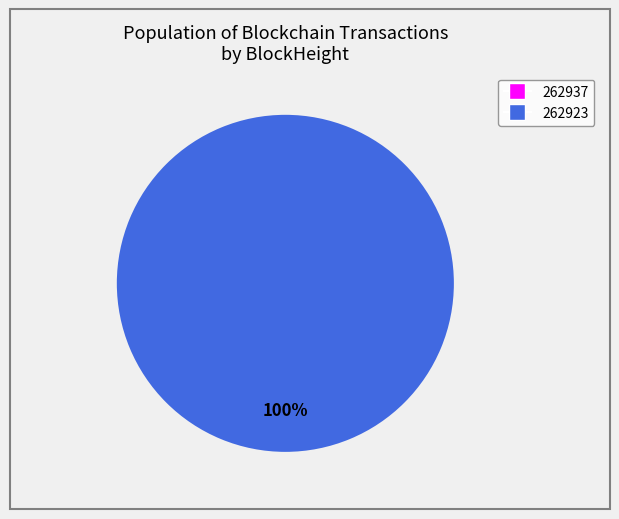

How many slices are in this pie chart?

2